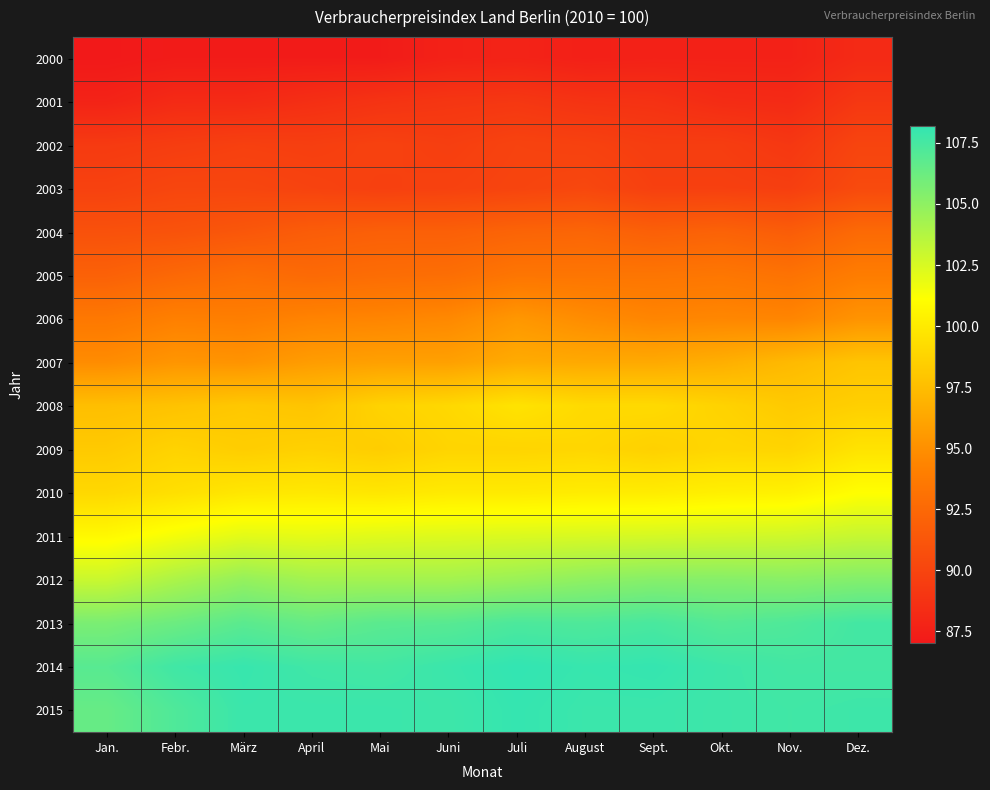

Reading left to right, what are all the values shown in this chart?

2000: Jan.=87.0	Febr.=87.2	März=87.2	April=87.2	Mai=87.2	Juni=87.6	Juli=87.7	August=87.5	Sept.=87.6	Okt.=87.6	Nov.=87.6	Dez.=88.2
2001: Jan.=87.7	Febr.=88.2	März=88.2	April=88.5	Mai=88.8	Juni=89.0	Juli=89.1	August=88.8	Sept.=88.7	Okt.=88.3	Nov.=88.2	Dez.=89.1
2002: Jan.=89.3	Febr.=89.5	März=89.7	April=89.6	Mai=89.8	Juni=89.6	Juli=89.9	August=89.8	Sept.=89.5	Okt.=89.5	Nov.=89.1	Dez.=90.0
2003: Jan.=89.8	Febr.=90.1	März=90.1	April=89.9	Mai=89.7	Juni=89.8	Juli=90.0	August=90.2	Sept.=89.7	Okt.=89.7	Nov.=89.6	Dez.=90.4
2004: Jan.=90.9	Febr.=91.0	März=91.3	April=91.7	Mai=91.9	Juni=91.9	Juli=92.2	August=92.3	Sept.=91.9	Okt.=92.1	Nov.=91.7	Dez.=92.6
2005: Jan.=92.0	Febr.=92.5	März=92.9	April=92.6	Mai=92.8	Juni=92.9	Juli=93.4	August=93.4	Sept.=93.4	Okt.=93.5	Nov.=93.2	Dez.=93.9
2006: Jan.=93.6	Febr.=94.1	März=94.0	April=94.3	Mai=94.4	Juni=94.6	Juli=95.4	August=94.8	Sept.=94.4	Okt.=94.5	Nov.=94.4	Dez.=95.2
2007: Jan.=94.8	Febr.=95.3	März=95.2	April=95.7	Mai=95.9	Juni=95.9	Juli=96.5	August=96.4	Sept.=96.4	Okt.=96.7	Nov.=97.3	Dez.=97.9
2008: Jan.=97.6	Febr.=97.8	März=98.1	April=97.9	Mai=98.7	Juni=99.0	Juli=99.6	August=99.1	Sept.=99.1	Okt.=98.7	Nov.=98.2	Dez.=98.5
2009: Jan.=98.2	Febr.=98.7	März=98.4	April=98.6	Mai=98.4	Juni=98.8	Juli=98.8	August=98.9	Sept.=98.6	Okt.=98.9	Nov.=98.8	Dez.=99.6
2010: Jan.=99.0	Febr.=99.4	März=99.8	April=99.9	Mai=99.8	Juni=100.0	Juli=100.0	August=100.1	Sept.=100.1	Okt.=100.3	Nov.=100.4	Dez.=101.1
2011: Jan.=100.8	Febr.=101.5	März=102.1	April=102.0	Mai=102.2	Juni=102.3	Juli=102.4	August=102.5	Sept.=102.6	Okt.=102.7	Nov.=102.8	Dez.=103.1
2012: Jan.=103.0	Febr.=104.0	März=104.8	April=104.3	Mai=104.3	Juni=104.3	Juli=104.6	August=105.0	Sept.=105.3	Okt.=105.3	Nov.=105.2	Dez.=105.4
2013: Jan.=105.7	Febr.=106.2	März=106.8	April=106.4	Mai=106.8	Juni=106.9	Juli=107.3	August=107.2	Sept.=107.4	Okt.=107.0	Nov.=107.2	Dez.=107.6
2014: Jan.=106.9	Febr.=107.7	März=108.0	April=107.7	Mai=107.6	Juni=107.9	Juli=108.2	August=108.0	Sept.=108.1	Okt.=107.8	Nov.=107.6	Dez.=107.6
2015: Jan.=106.4	Febr.=107.2	März=107.9	April=107.9	Mai=107.9	Juni=107.8	Juli=108.1	August=107.9	Sept.=107.9	Okt.=107.8	Nov.=107.7	Dez.=107.8